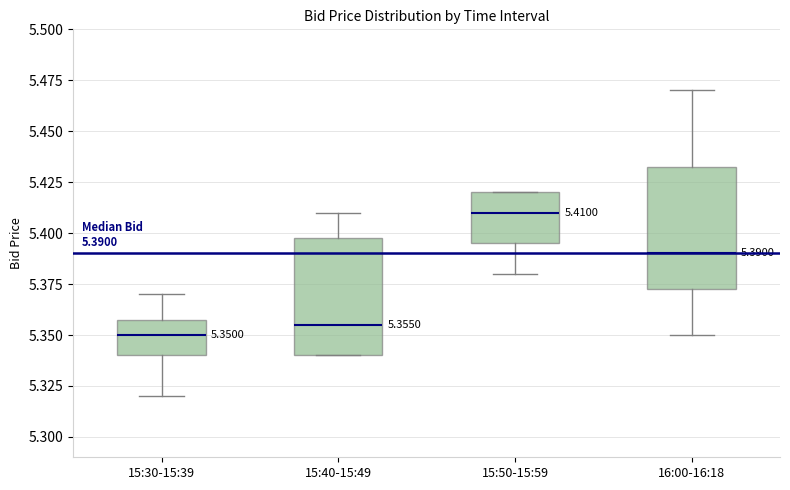

Which box has the lowest median line?

15:30-15:39